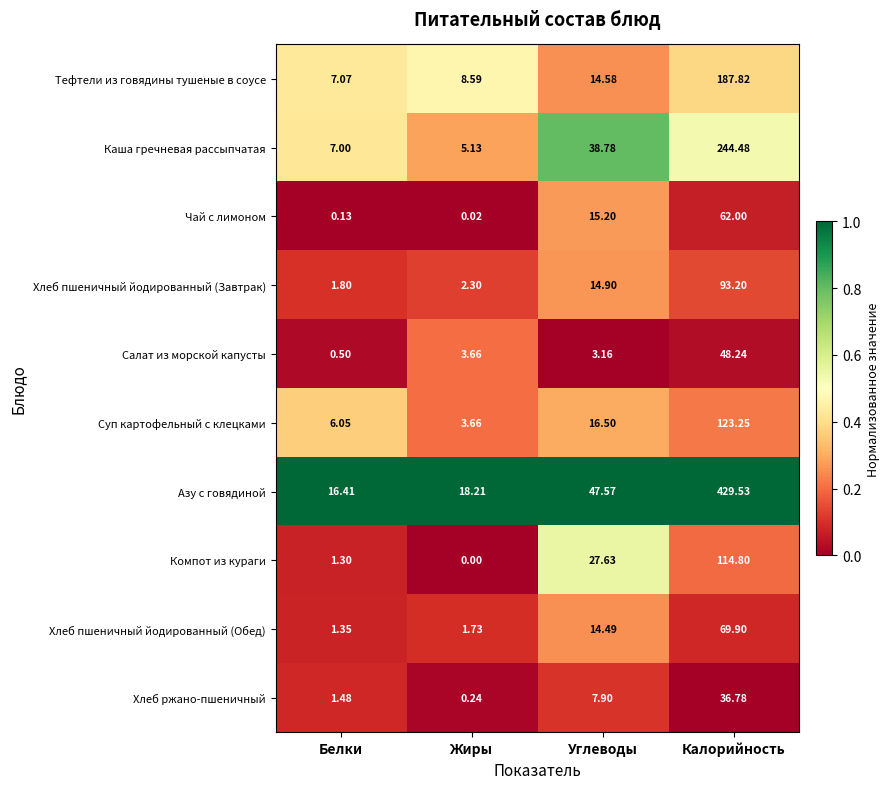

List the series in order of their peak value, highest first.

Азу с говядиной, Каша гречневая рассыпчатая, Тефтели из говядины тушеные в соусе, Суп картофельный с клецками, Компот из кураги, Хлеб пшеничный йодированный (Завтрак), Хлеб пшеничный йодированный (Обед), Чай с лимоном, Салат из морской капусты, Хлеб ржано-пшеничный